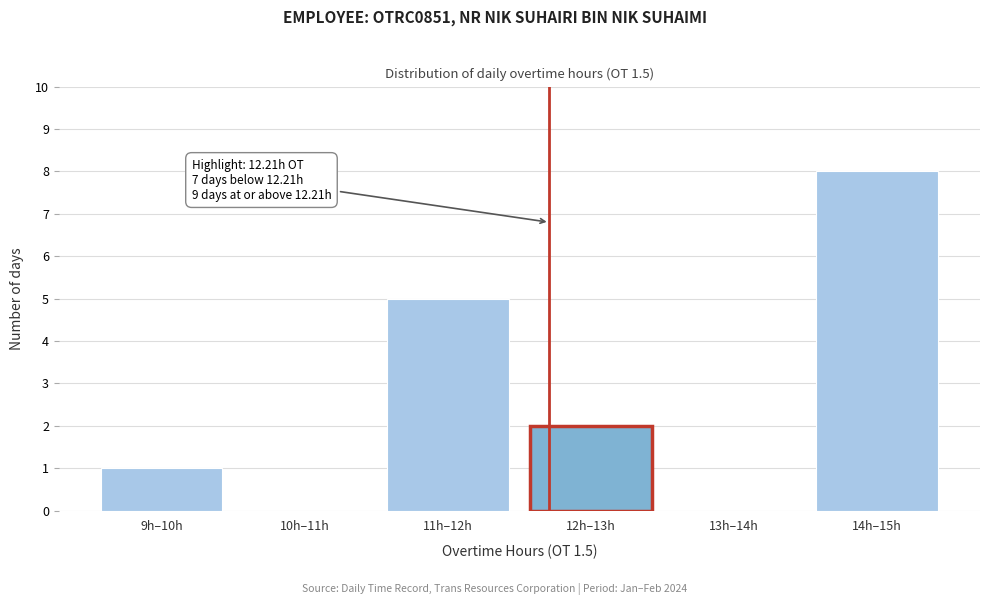

Reading left to right, extract all data points from this chart.

9h–10h=1	10h–11h=0	11h–12h=5	12h–13h=2	13h–14h=0	14h–15h=8